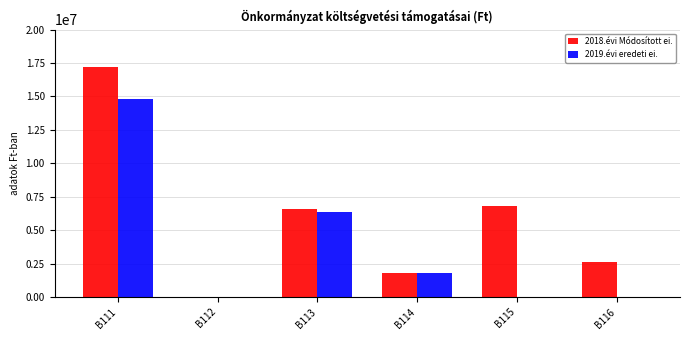

Is the value of 2018.évi Módosított ei. at B113 greater than the value of 2019.évi eredeti ei. at B115?

Yes